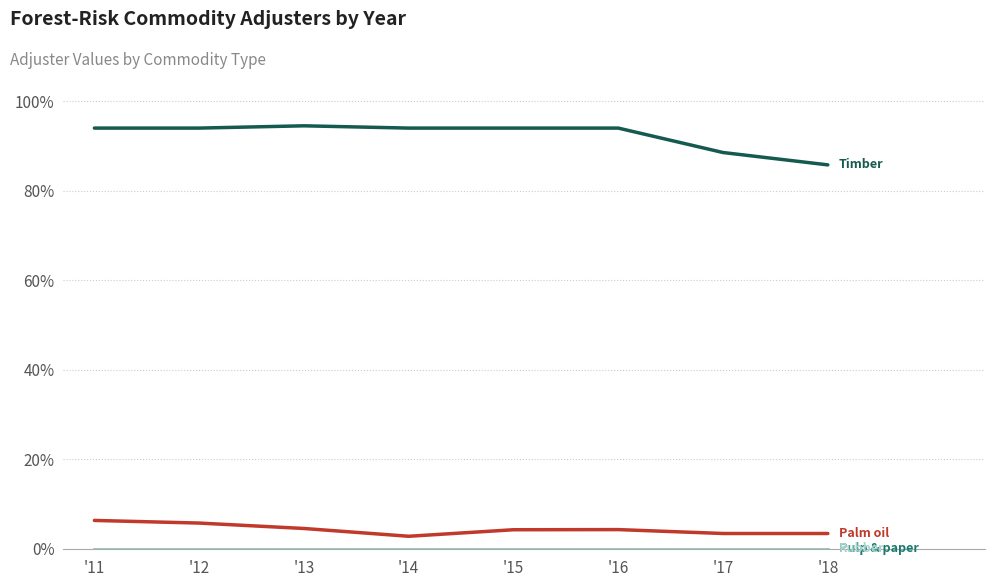

True or false: Palm oil has a value of 0.0 at '17.

False